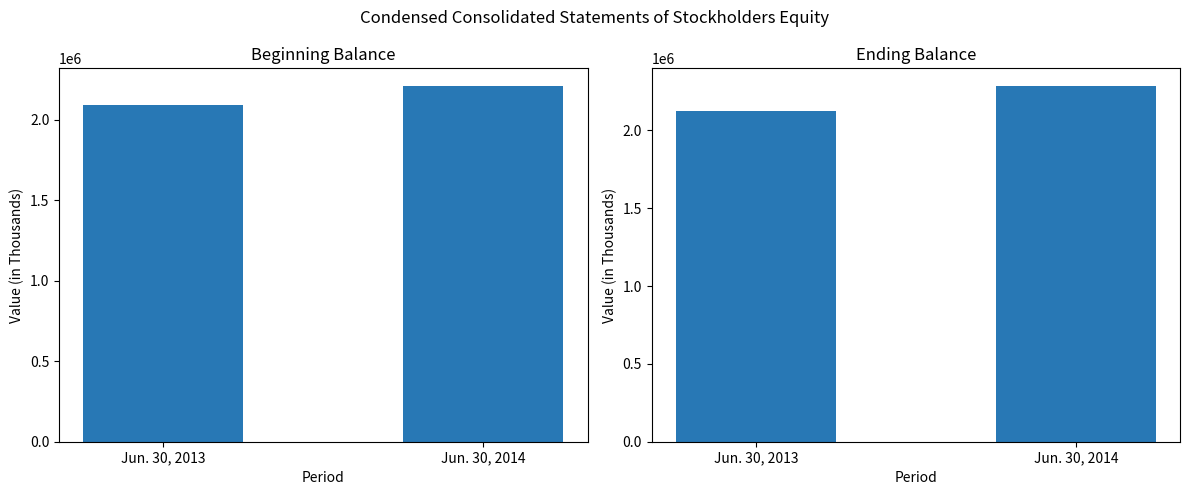

Is it true that Beginning Balance equals 3552023 at Jun. 30, 2014?

False